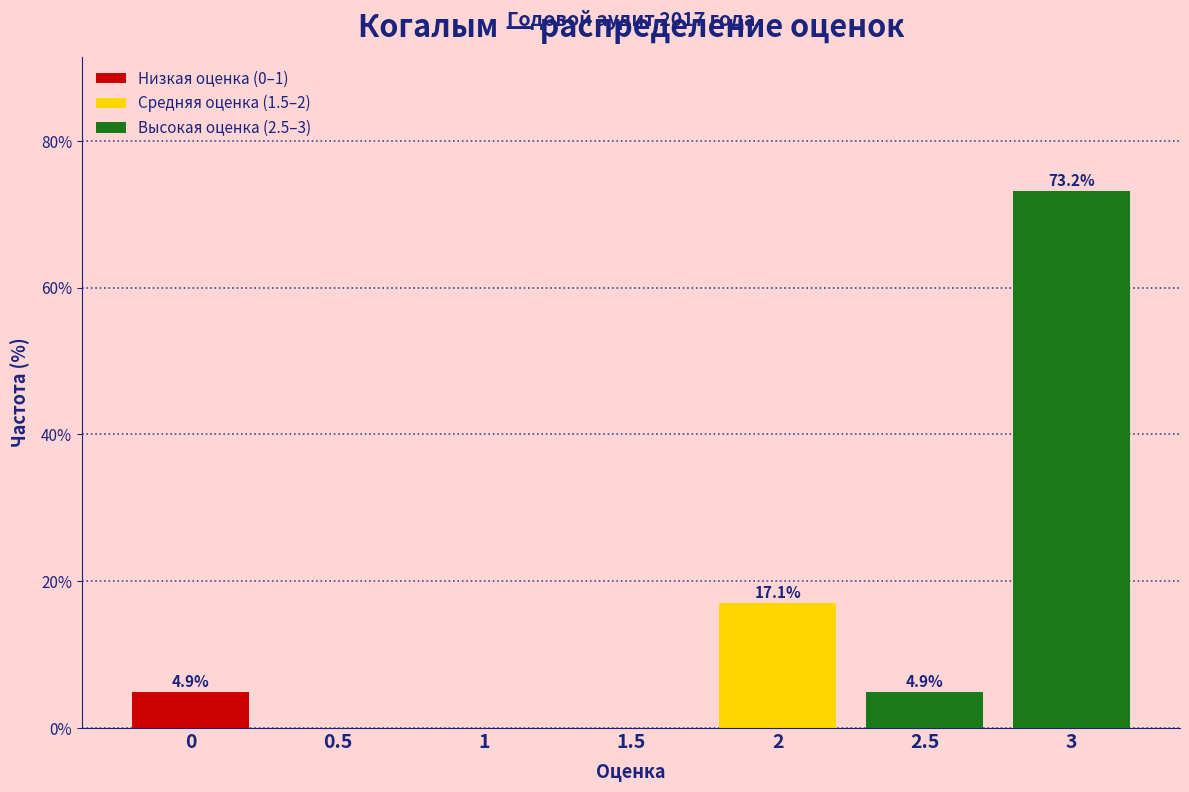

Over which range of the x-axis is the bar tallest?

2.75 to 3.25